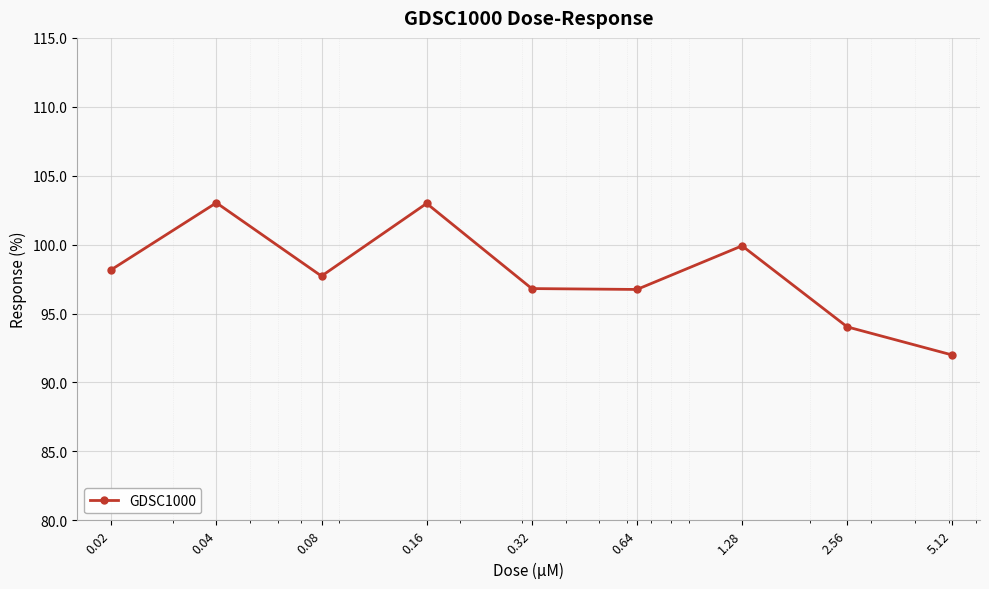

How many values are below 97?

4